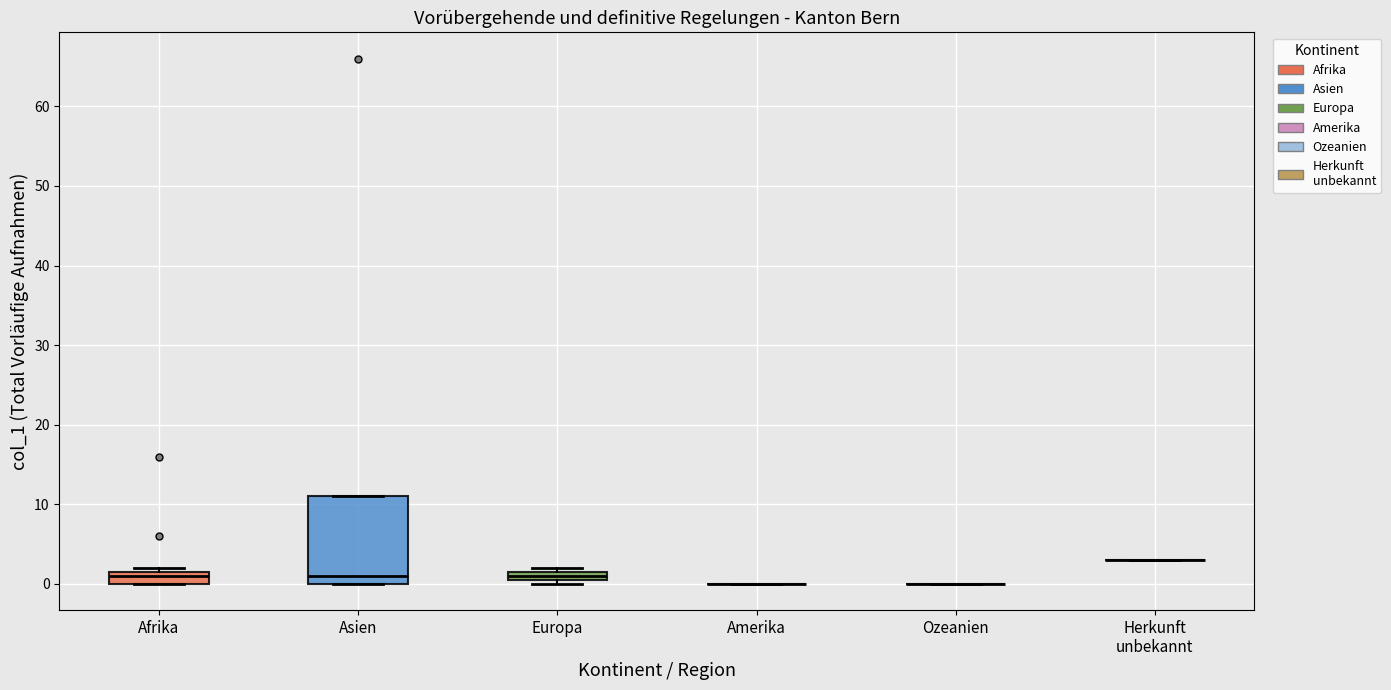

Comparing the boxes themselves (not the whiskers), which one is the tallest?

Asien